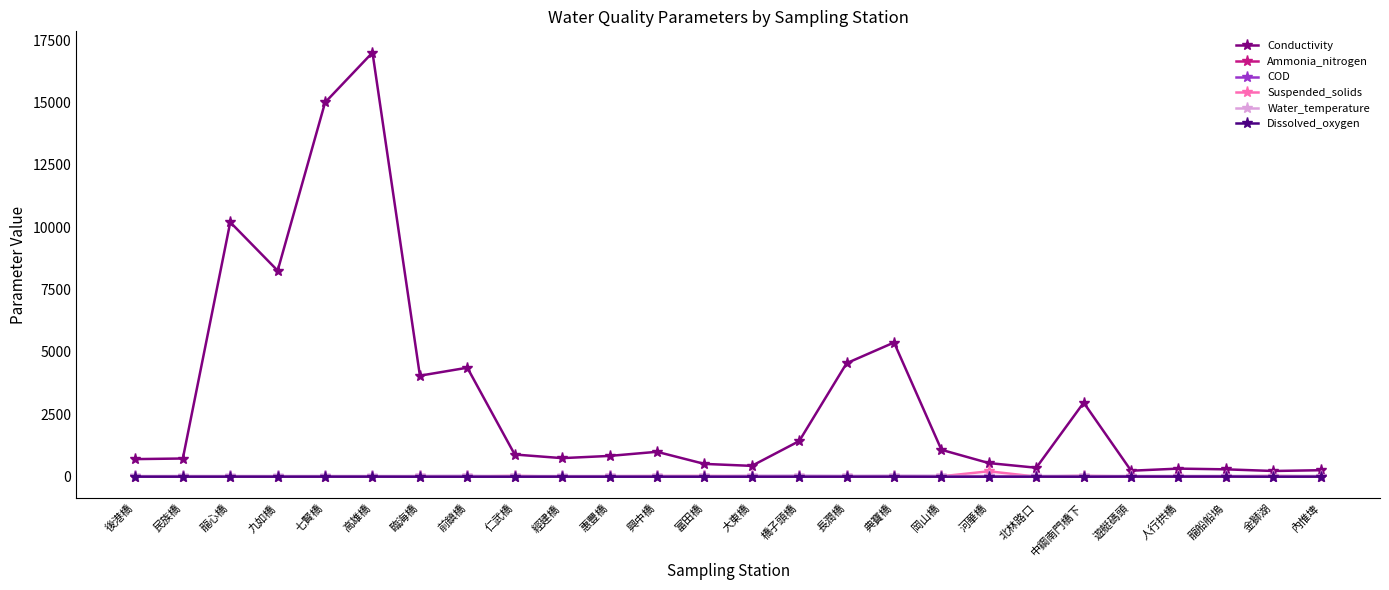

What is the greatest value displayed?

17000.0